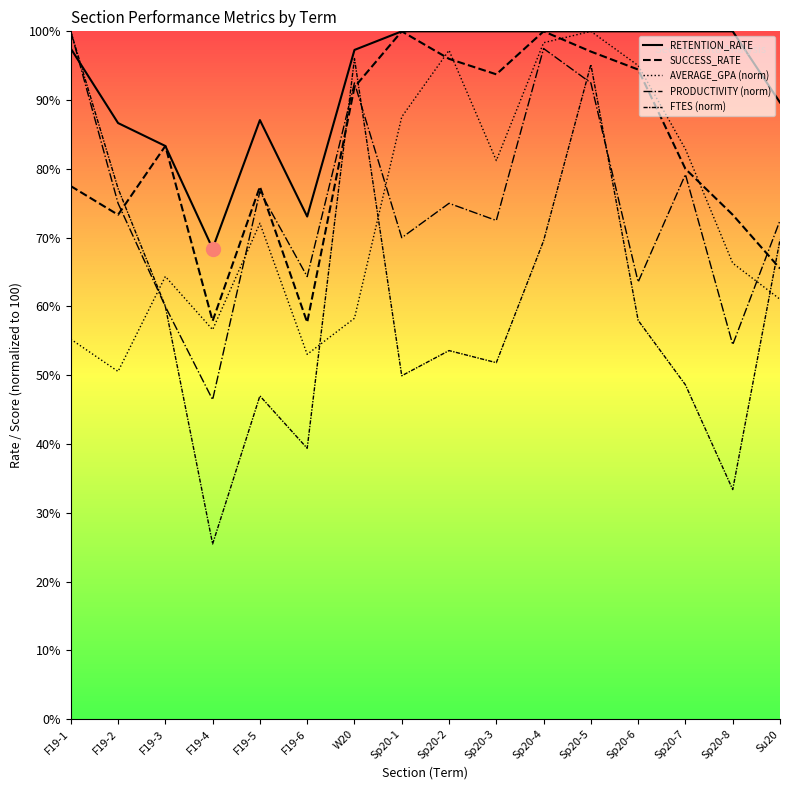

Which series has the largest total across all categories?

RETENTION_RATE